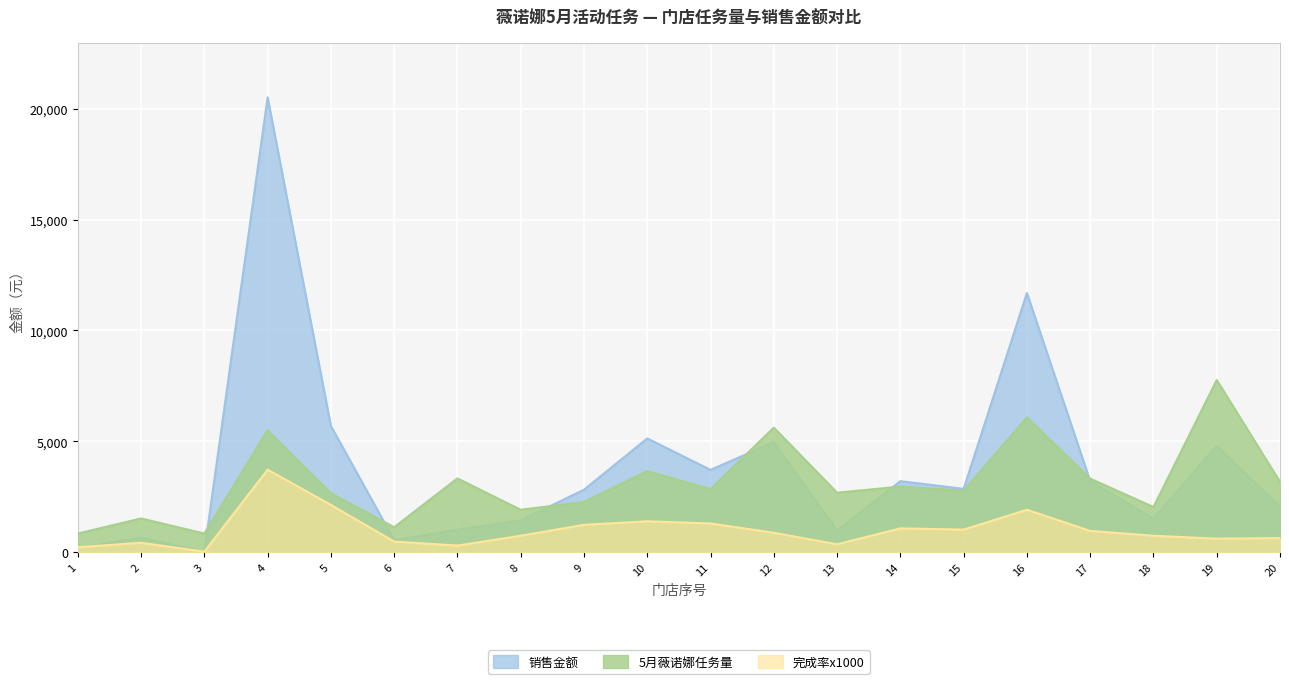

Is the value of 5月薇诺娜任务量 at 20 greater than the value of 销售金额 at 16?

No